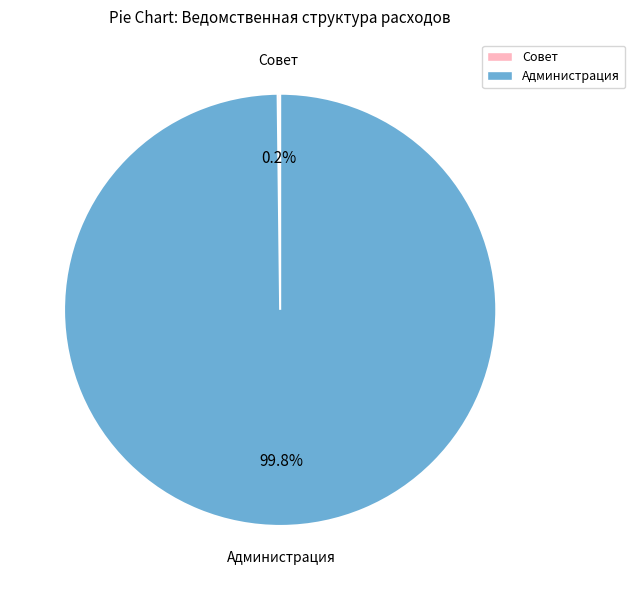

Is there any slice that represents more than half of the pie?

Yes